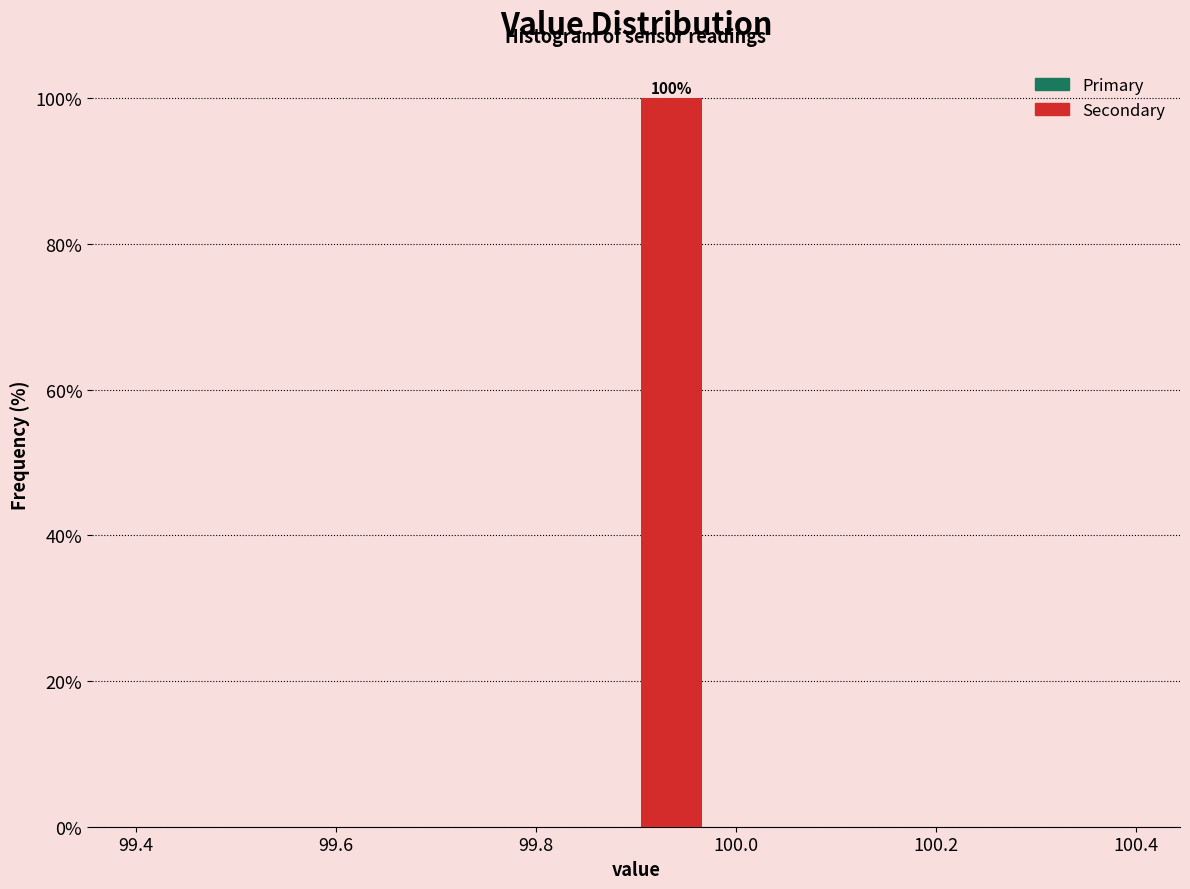

Around what value on the x-axis is the tallest bar? Give the approximate position of its centre, as read against the axis.

99.94